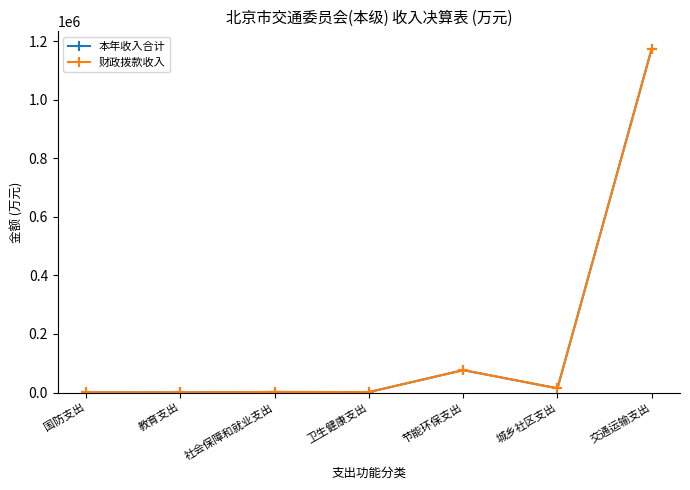

True or false: 本年收入合计 has a value of 1962.7 at 社会保障和就业支出.

True